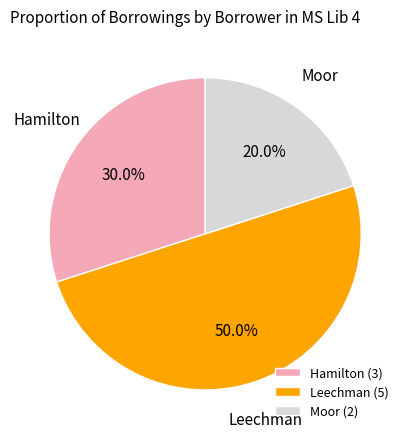

Count the number of slices in the pie.

3